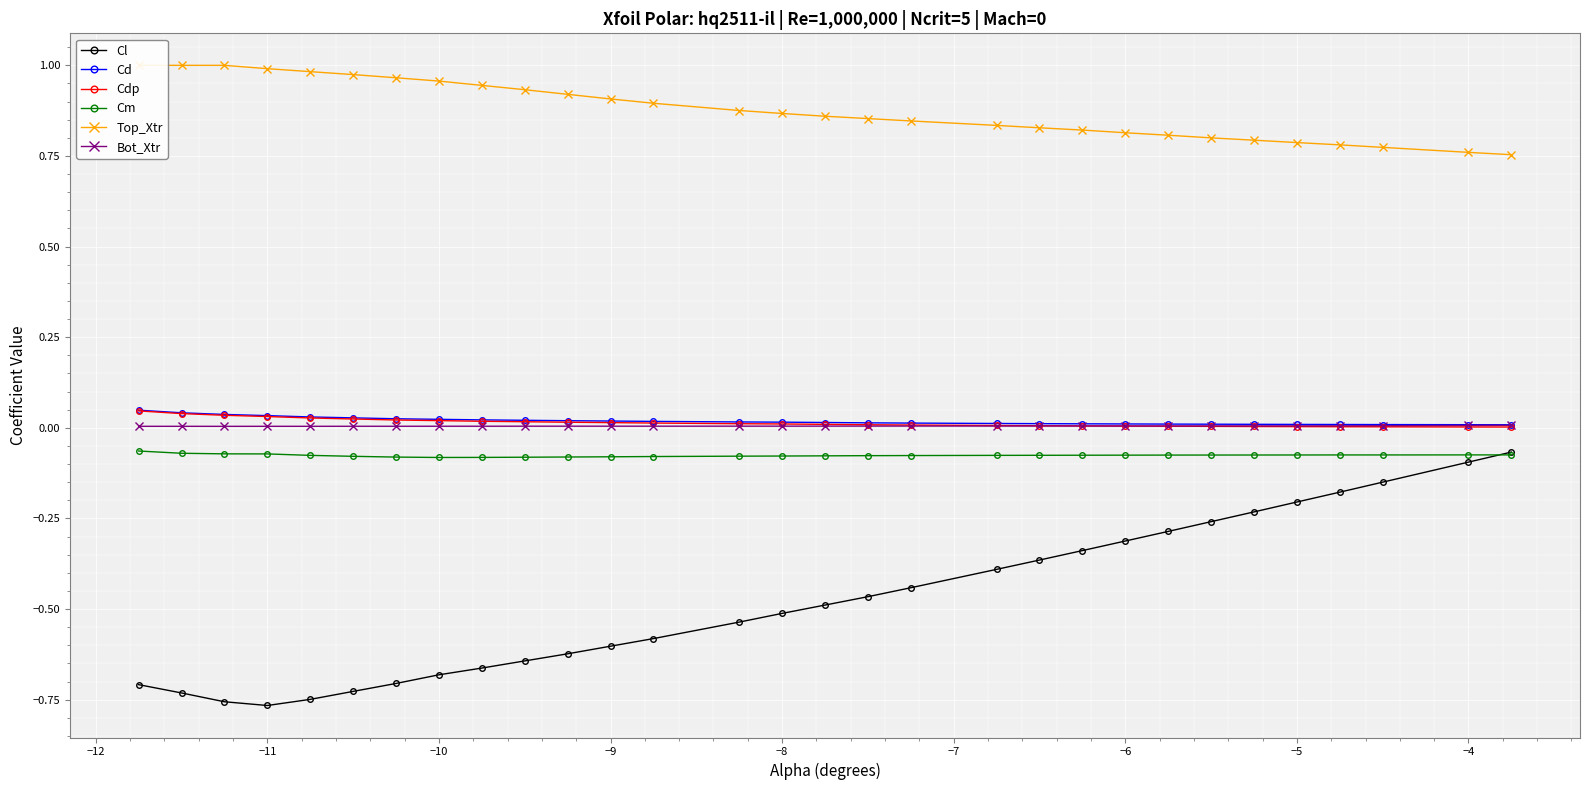

True or false: Cl and Bot_Xtr intersect in this chart.

False